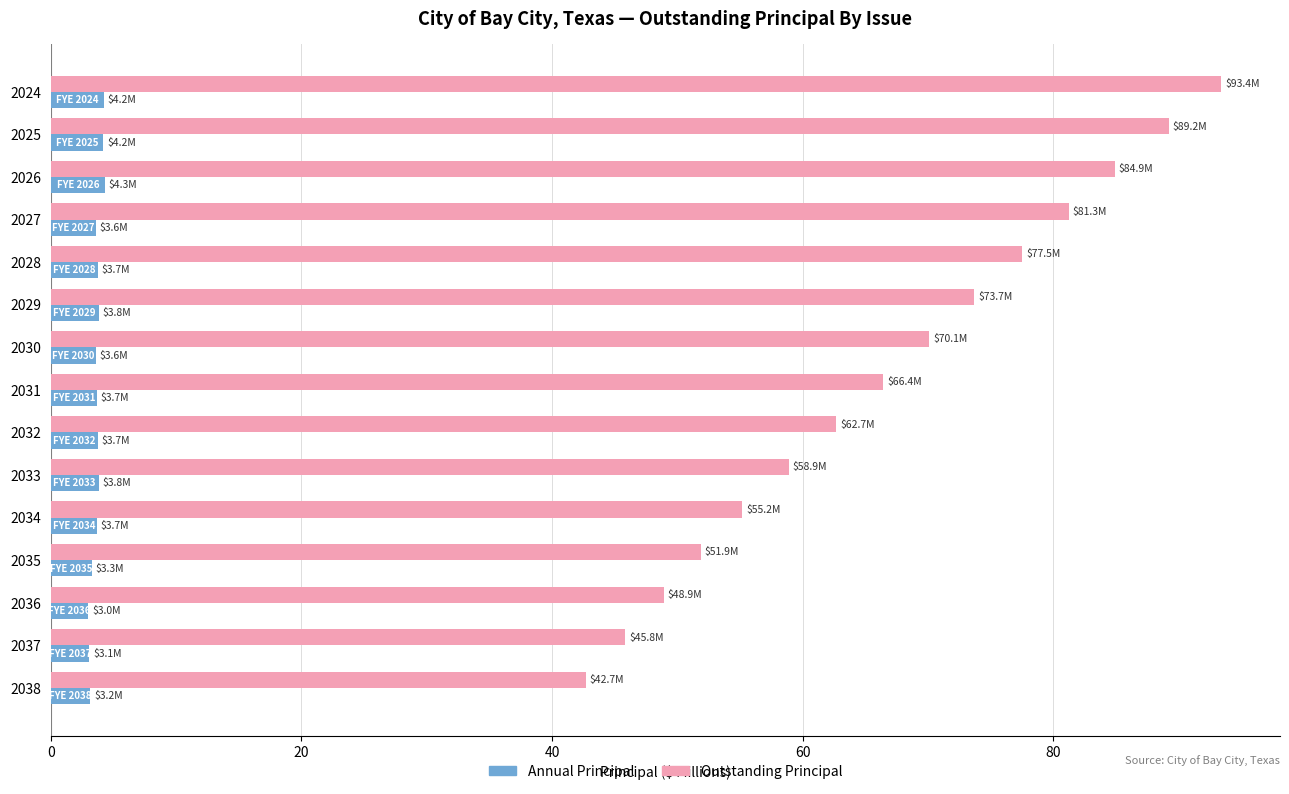

Rank the series at 2031 from highest to lowest value.

Outstanding Principal, Annual Principal